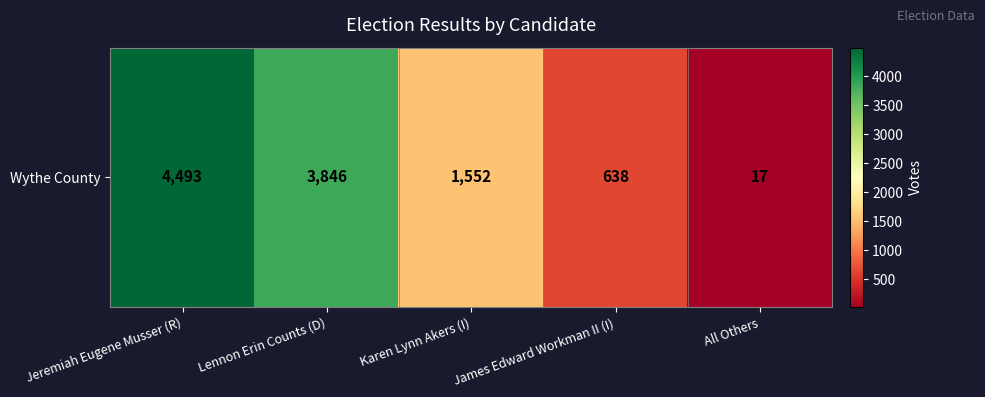

How many values exceed 1552?

2